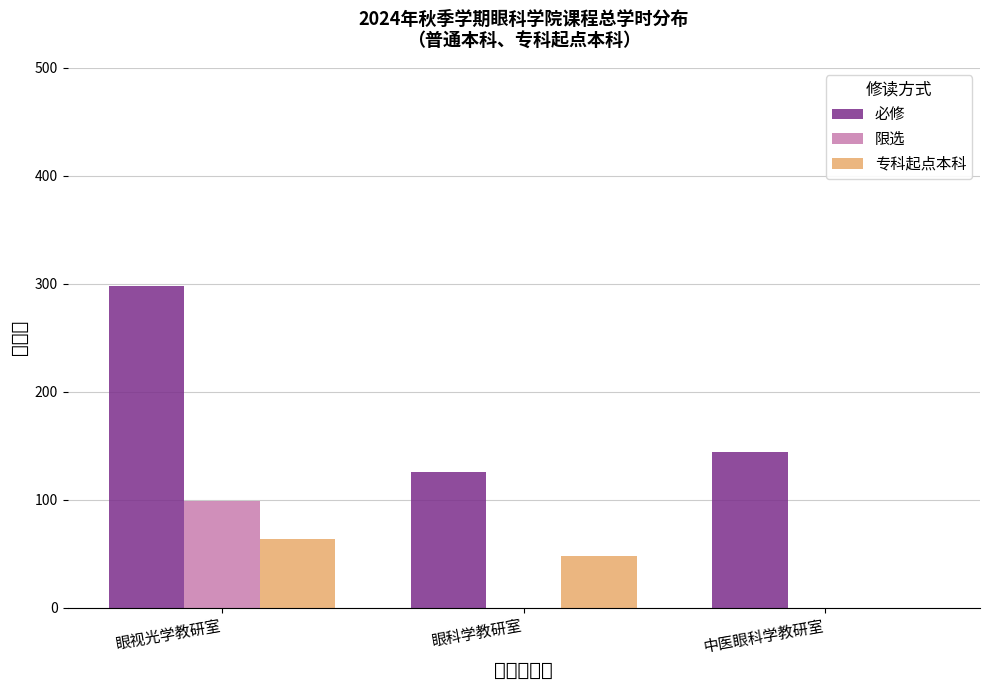

What is the spread (max minus min) of values at 眼科学教研室?

126